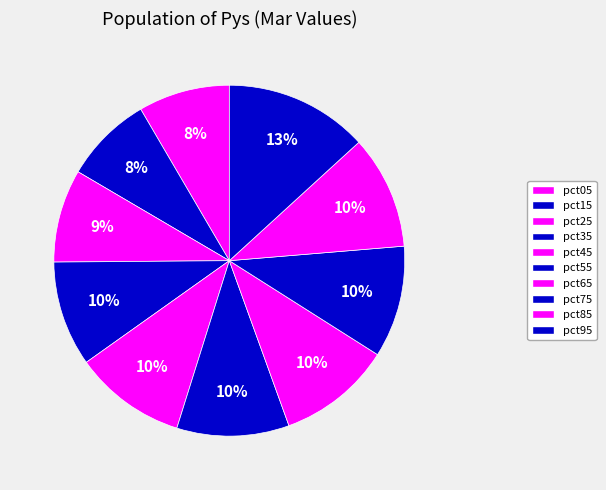

Count the number of slices in the pie.

10